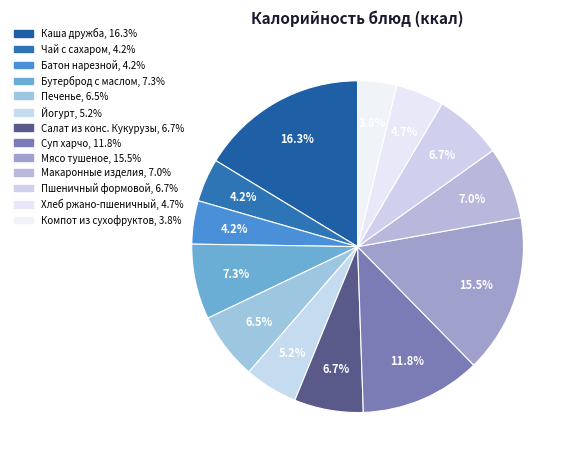

Which slice is the largest?

Каша дружба